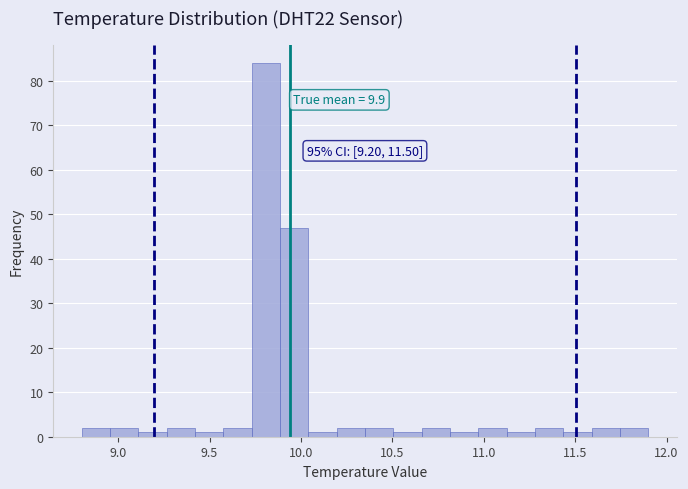

Read against the x-axis, roughly where is the centre of the tallest bar?

9.80